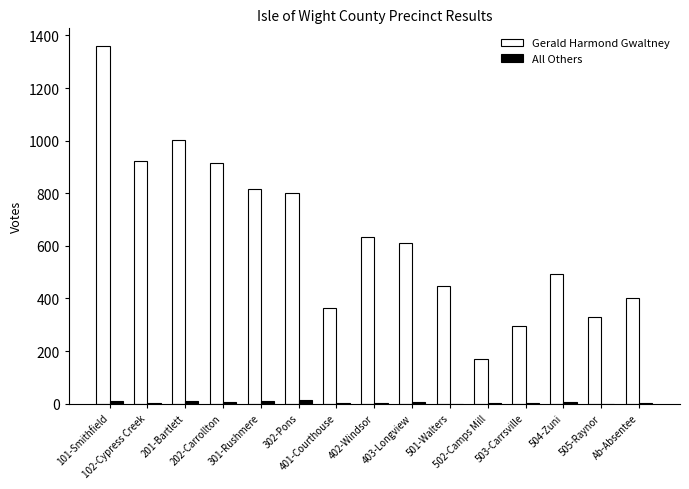

What is the maximum value shown in the chart?

1359